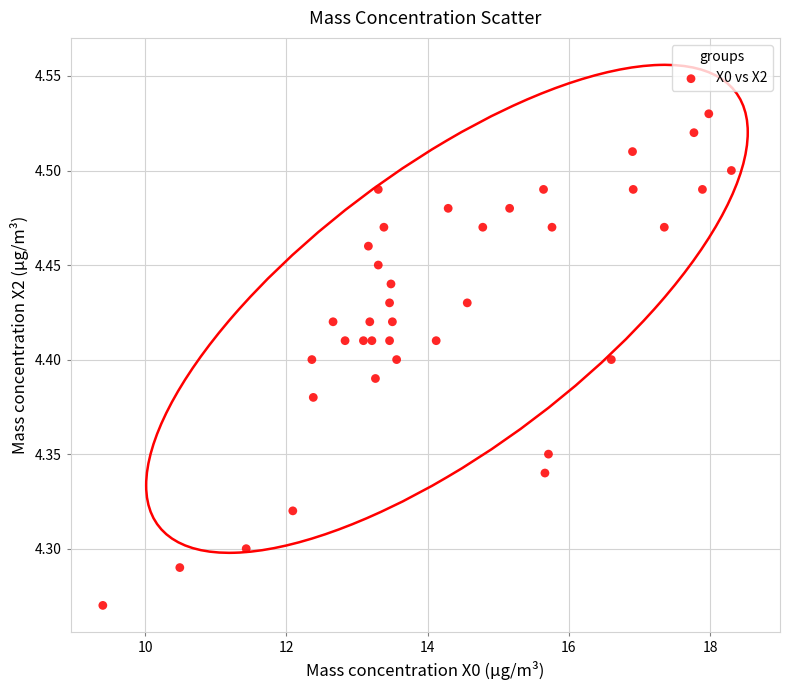

What is the range of Y values (max minus min)?

0.3